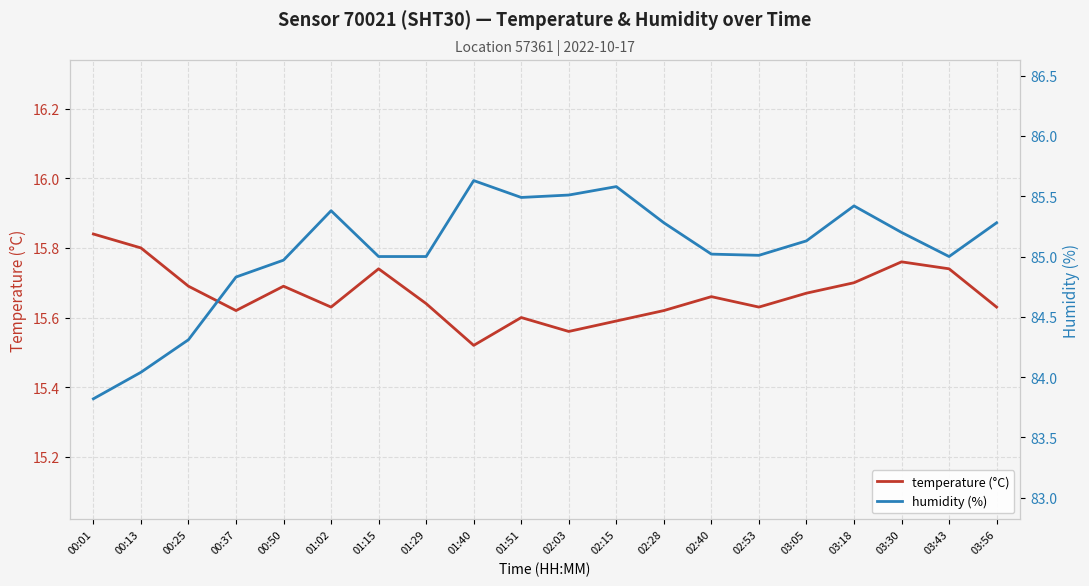

Which category has the lowest value across all series?

01:40